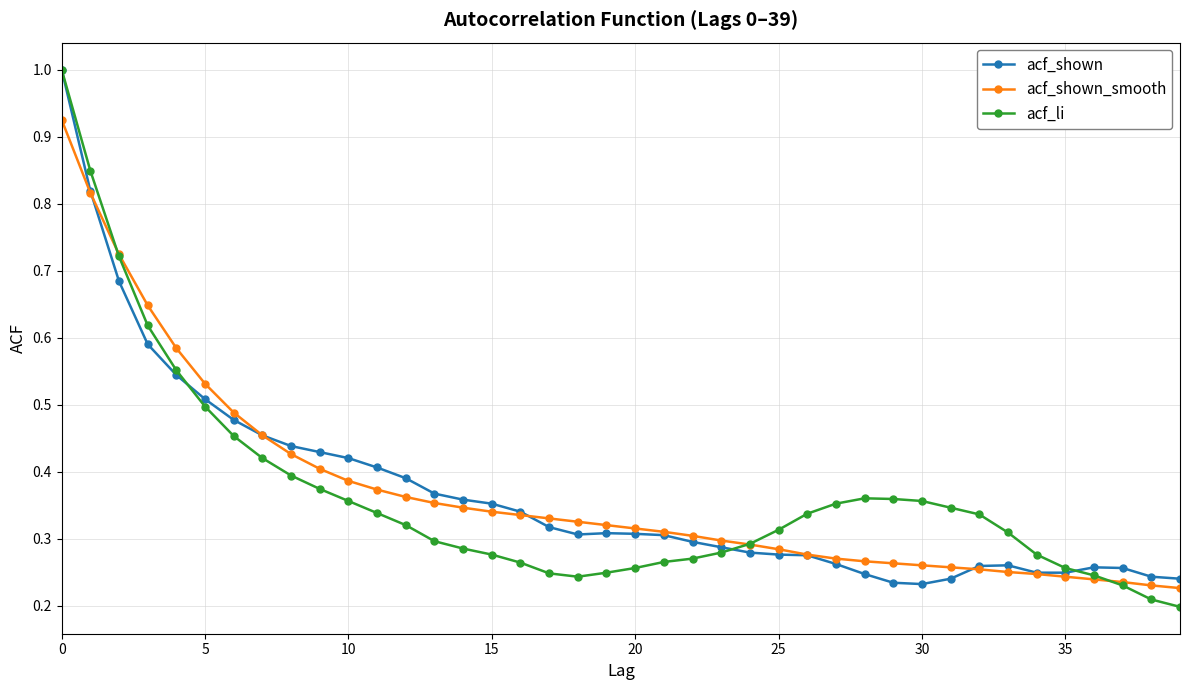

At how many categories does at least one series exceed 0?

40